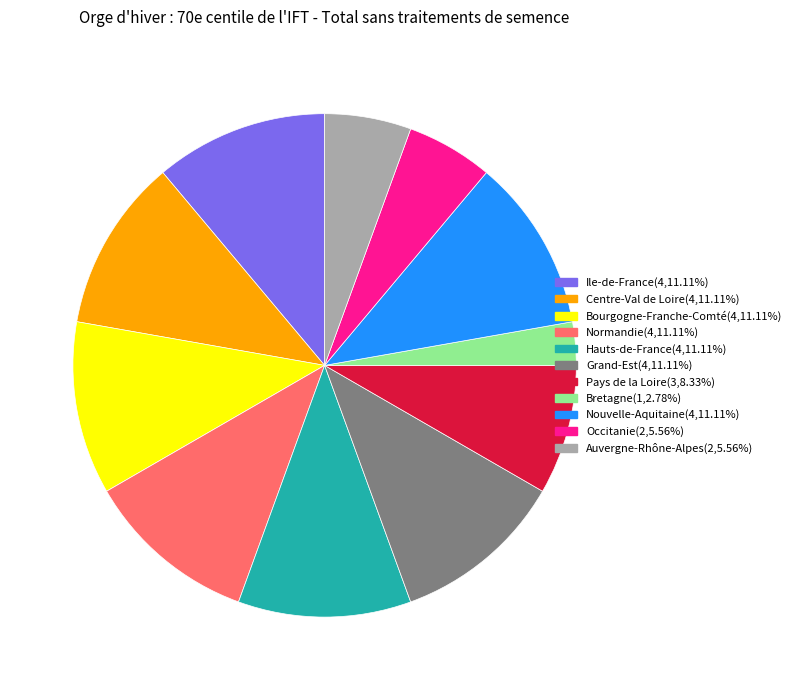

True or false: Auvergne-Rhône-Alpes accounts for 19% of the total.

False